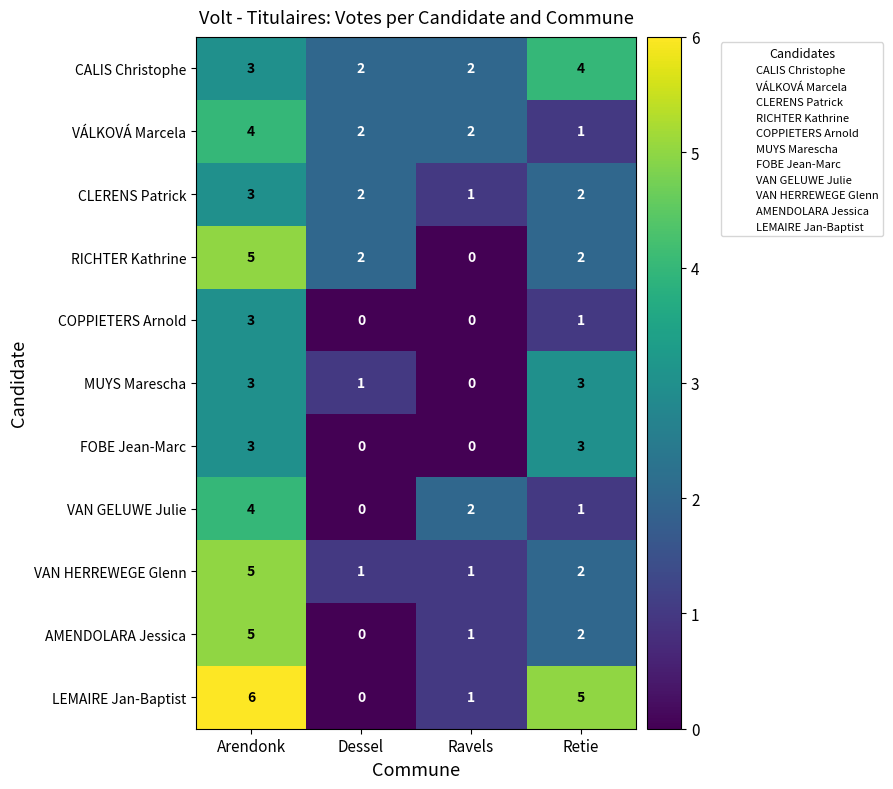

Between Dessel and Retie, which series saw the biggest shift?

LEMAIRE Jan-Baptist